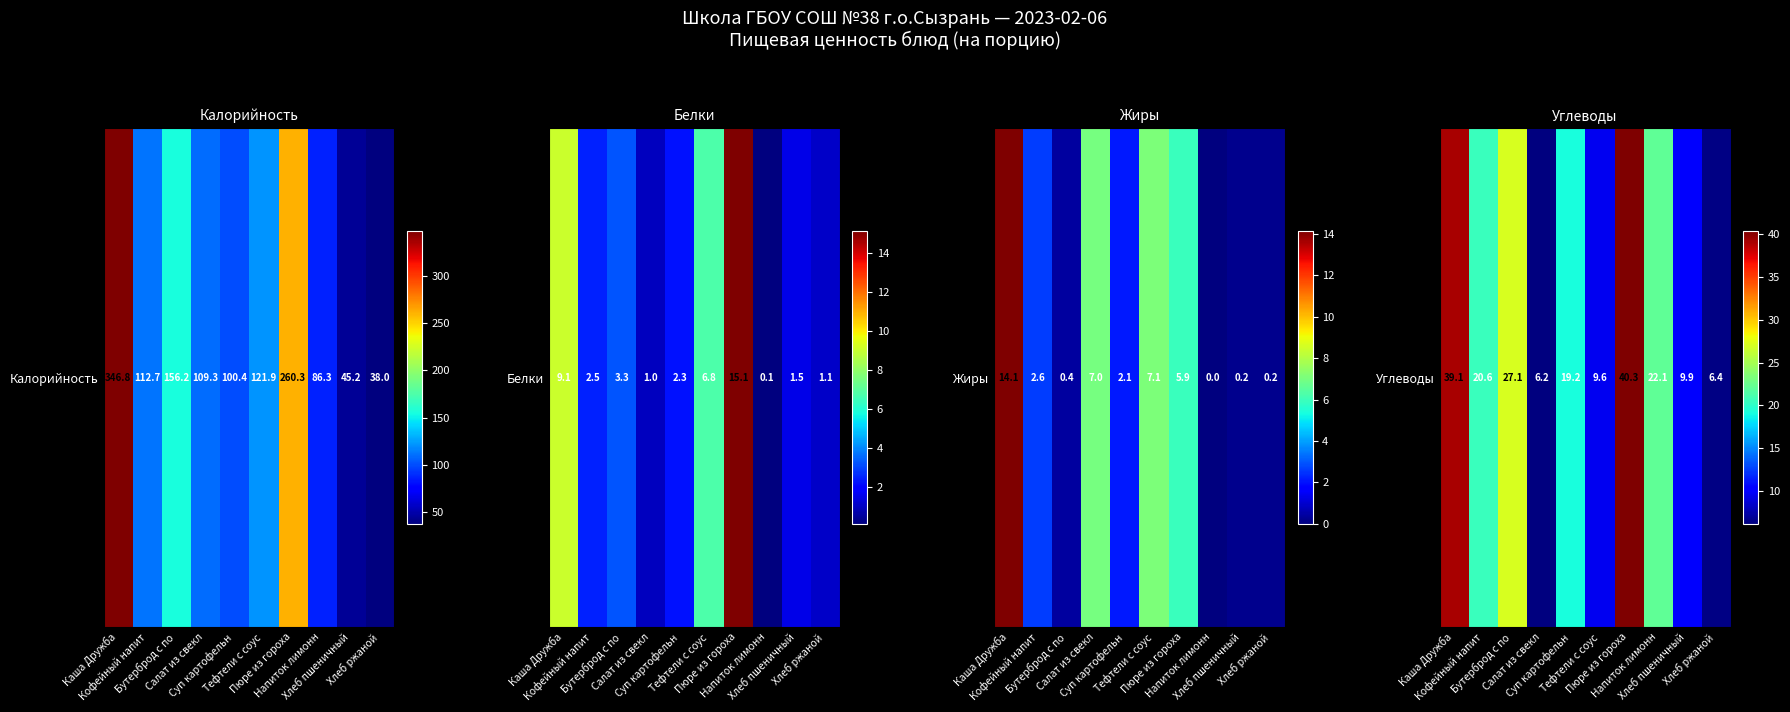

Rank the categories by value from highest to lowest.

Пюре из гороха, Каша Дружба, Бутерброд с по, Напиток лимонн, Кофейный напит, Суп картофельн, Хлеб пшеничный, Тефтели с соус, Хлеб ржаной, Салат из свекл